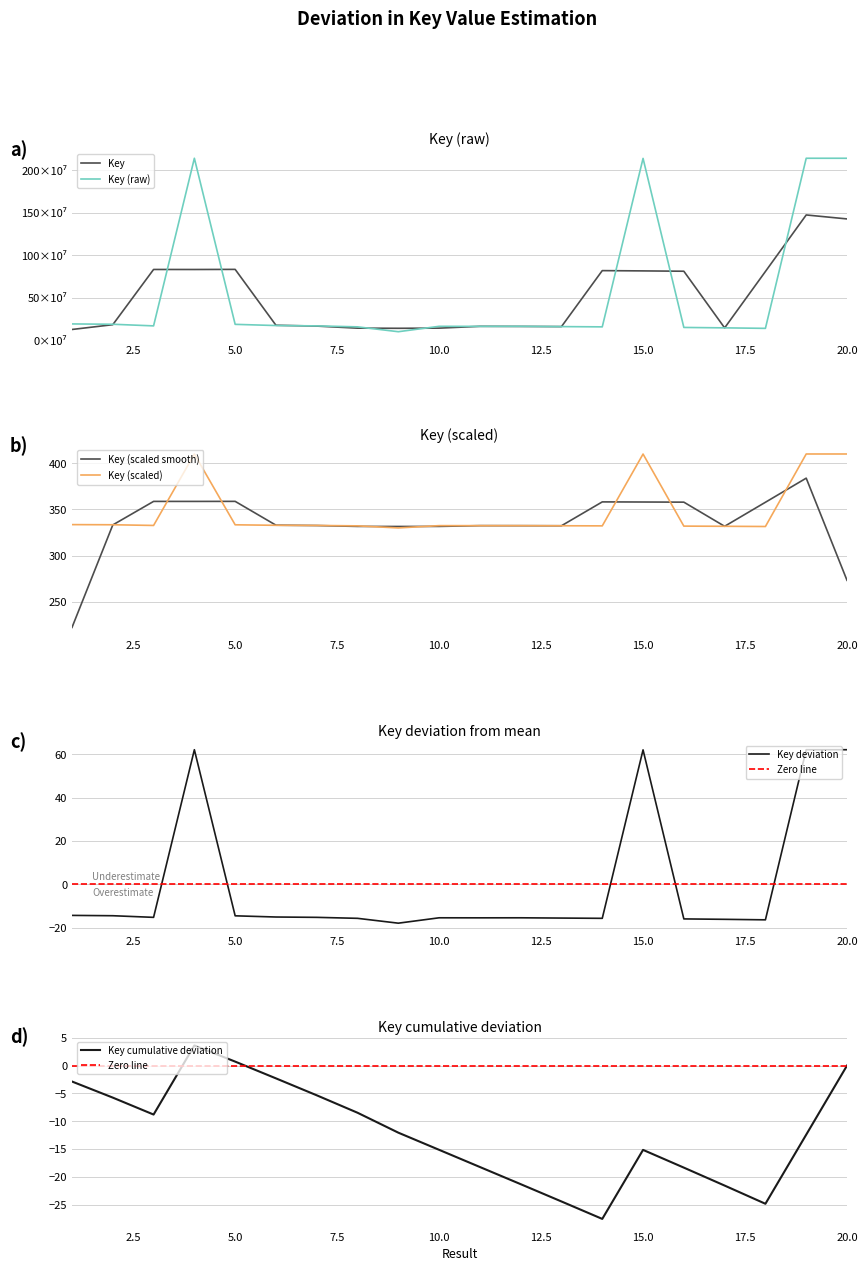

Reading left to right, extract all data points from this chart.

333.6	333.4	332.7	410.0	333.4	332.8	332.7	332.2	330.0	332.5	332.5	332.5	332.4	332.2	409.9	332.0	331.8	331.5	410.0	410.0